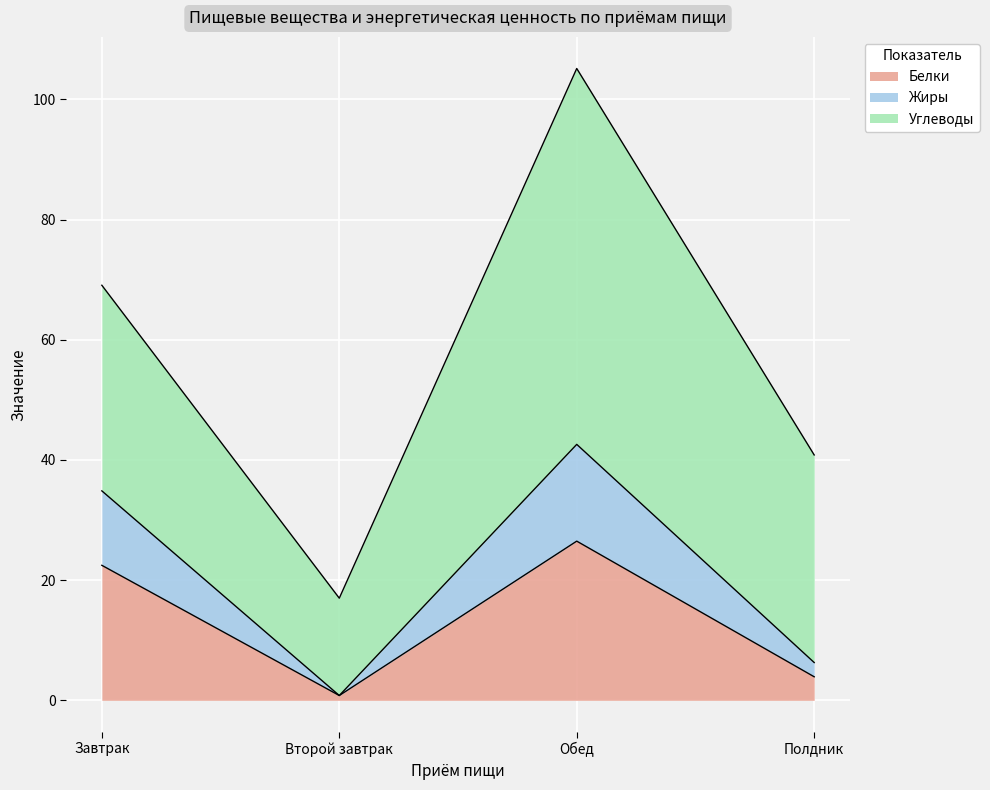

Rank the categories by Жиры value from highest to lowest.

Обед, Завтрак, Полдник, Второй завтрак